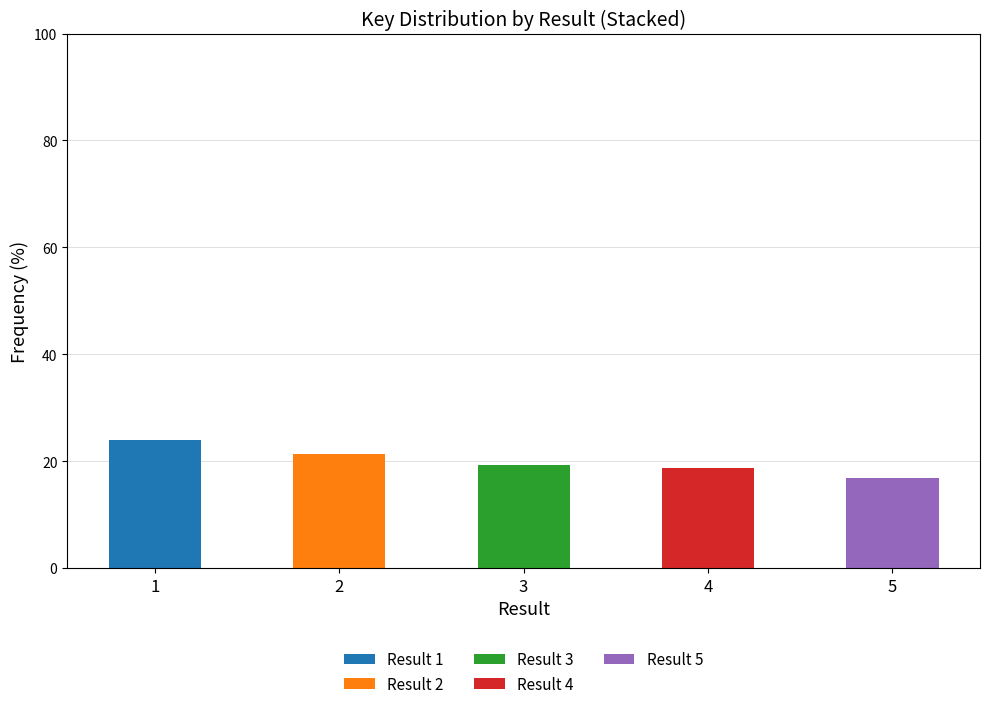

How many distinct data groups are displayed?

5